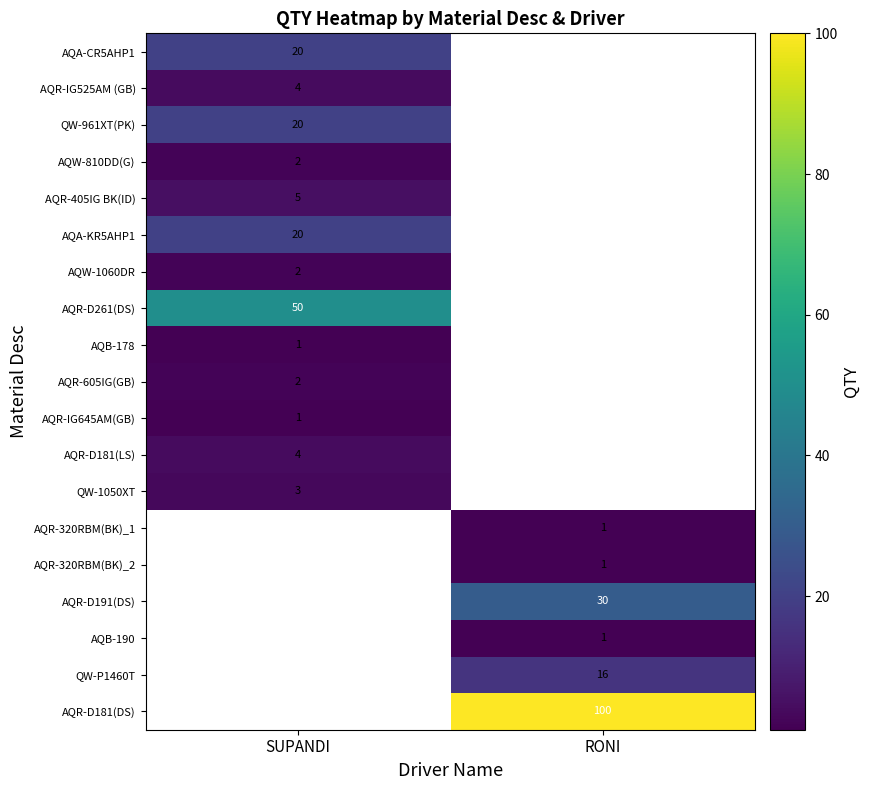

Is it true that QW-1050XT equals 3 at SUPANDI?

True